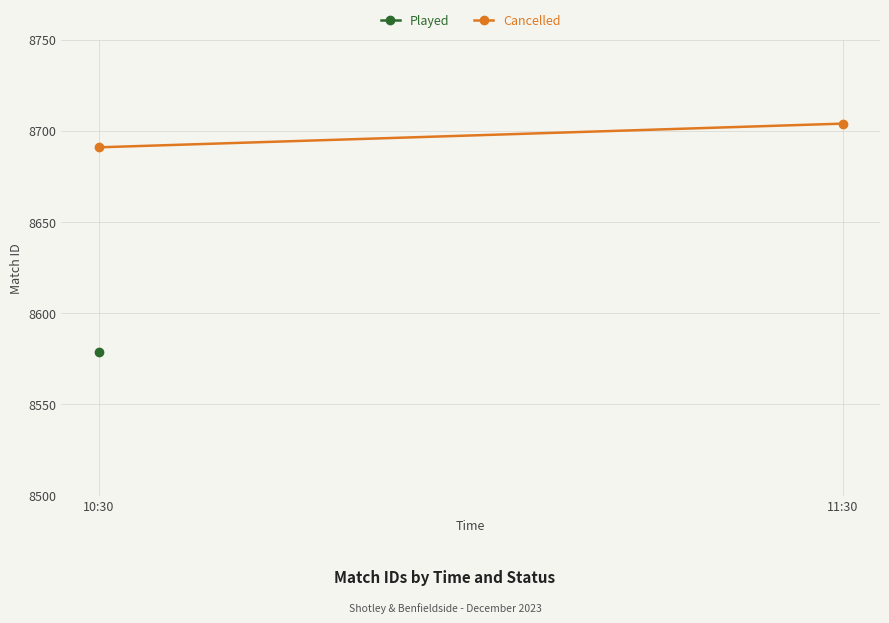

What is the approximate value at 11:30, to the nearest 10?

8700